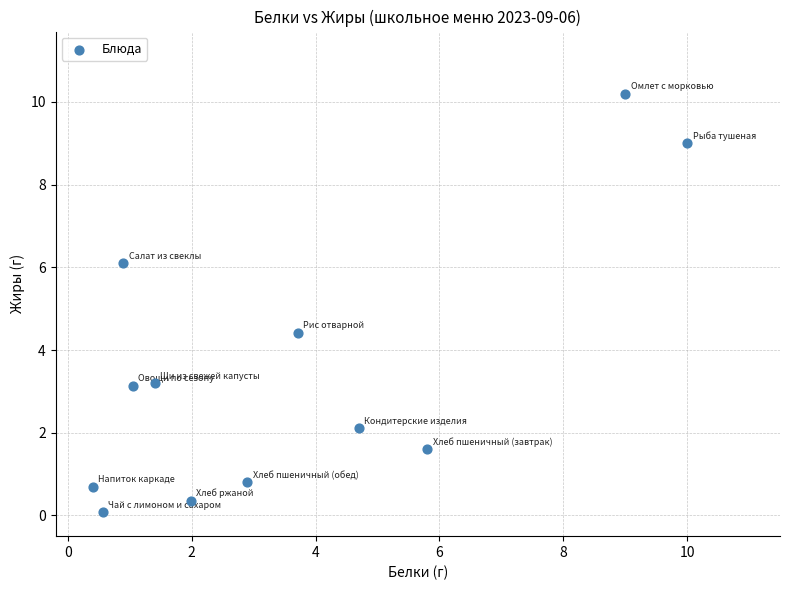

What Y value in the scatter plot is closest to 5?

4.4